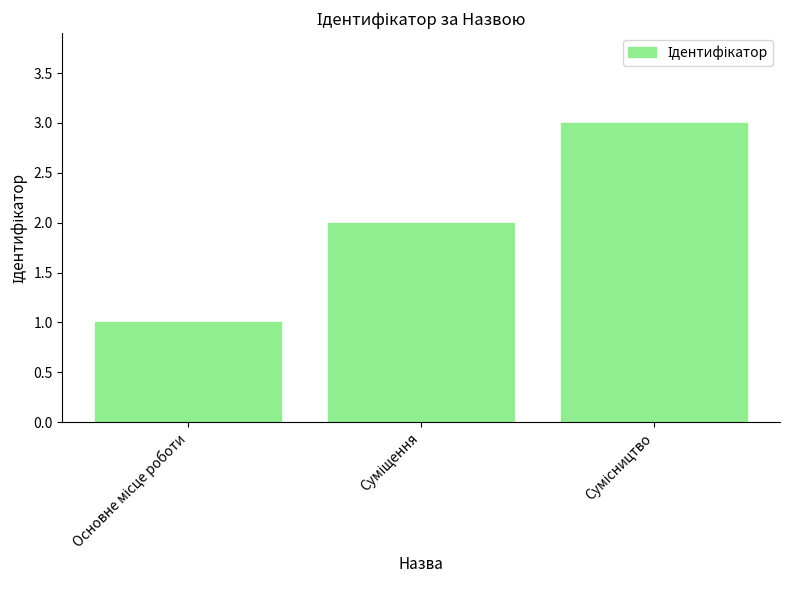

What is the maximum value shown in the chart?

3